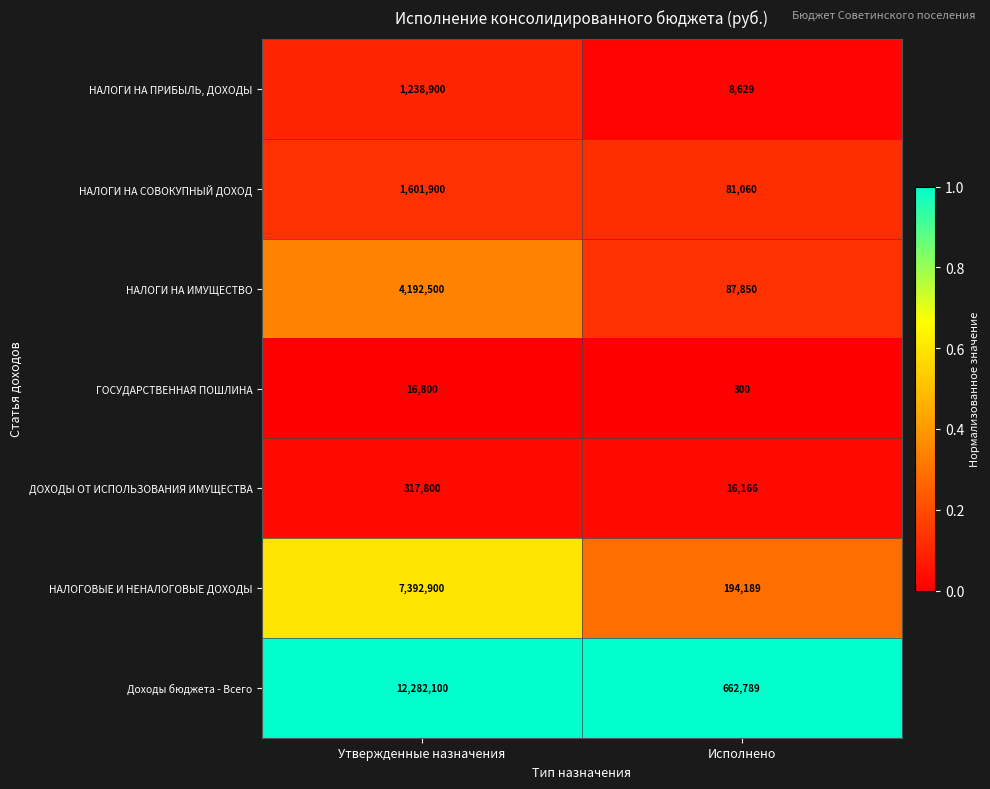

What is the sum of the Доходы бюджета - Всего values at Утвержденные назначения and Исполнено?

12944889